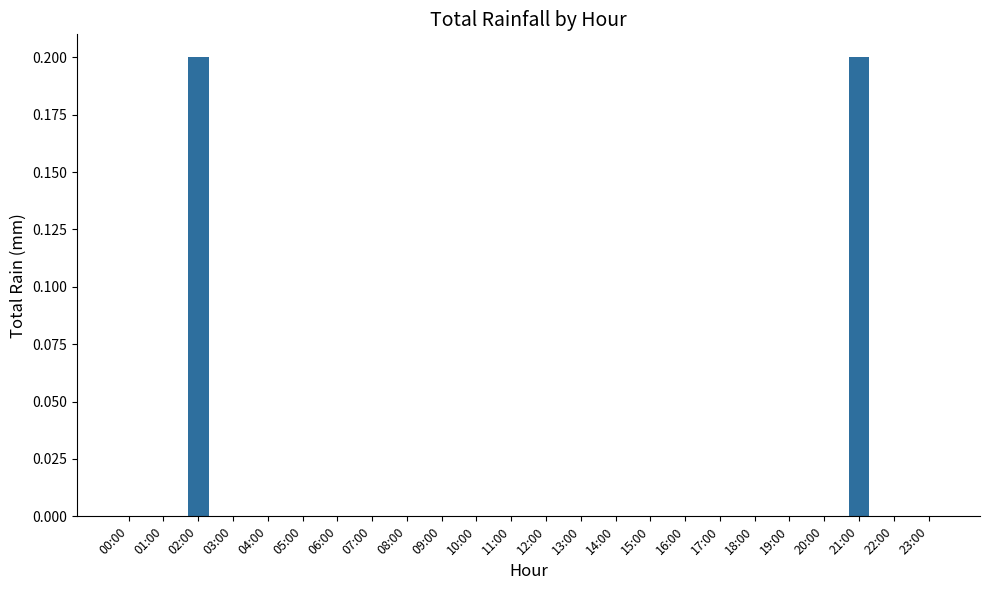

Between 05:00 and 02:00, which is larger?

02:00